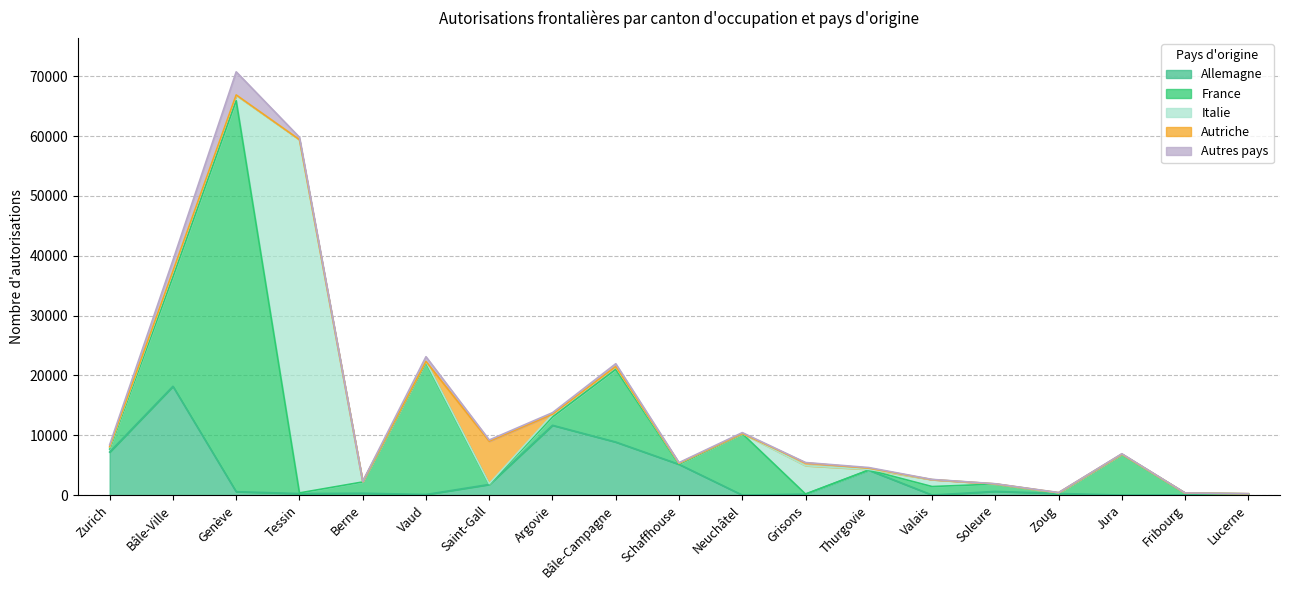

What is the label of the 1st point from the right?

Lucerne